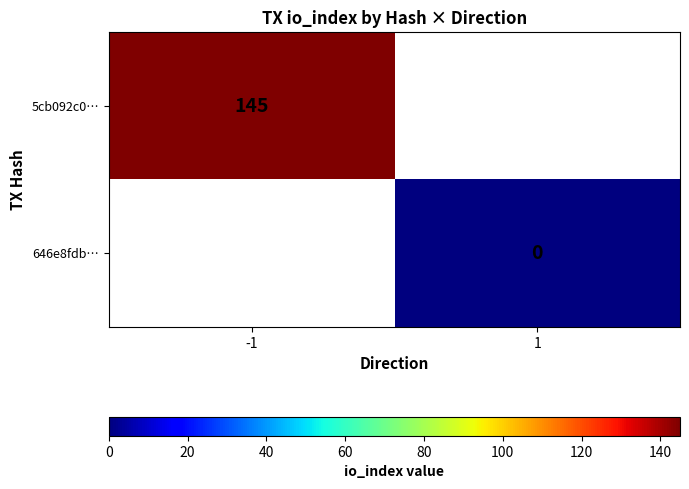

Is the value of 5cb092c0… at -1 greater than the value of 646e8fdb… at 1?

Yes